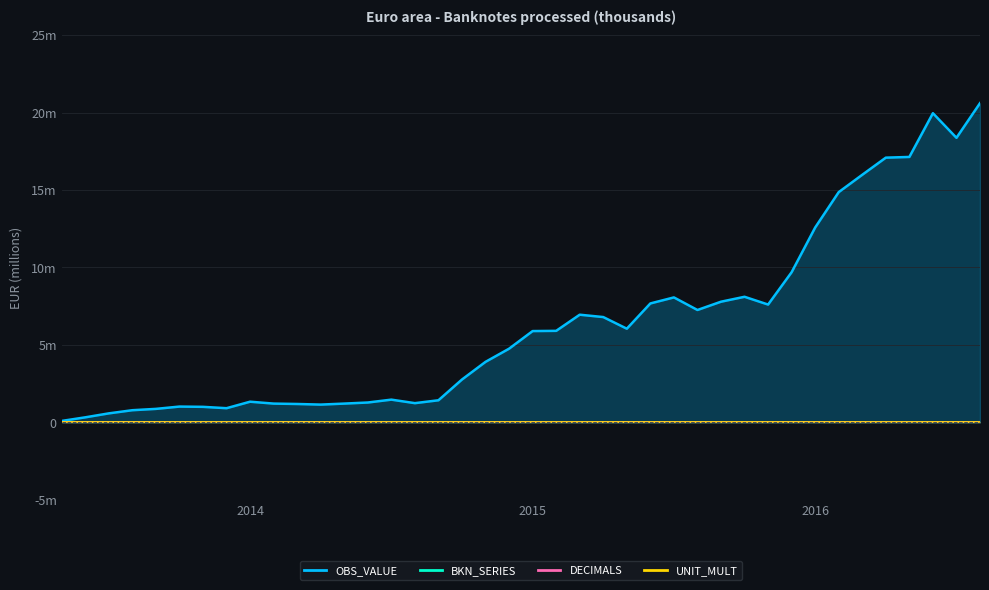

Is the value of OBS_VALUE at 14 greater than the value of DECIMALS at 14?

Yes